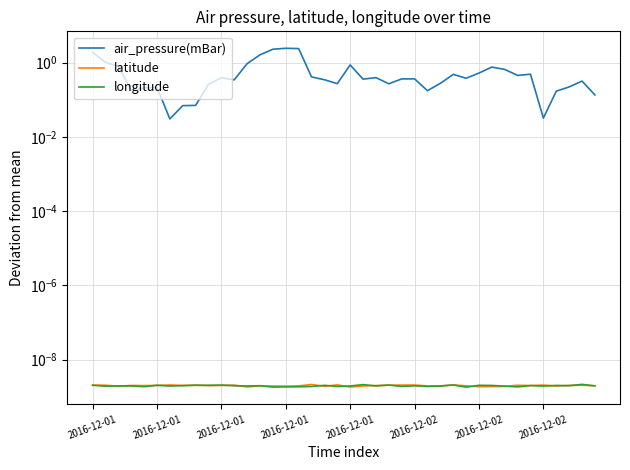

Between 33 and 8, which is larger?

33